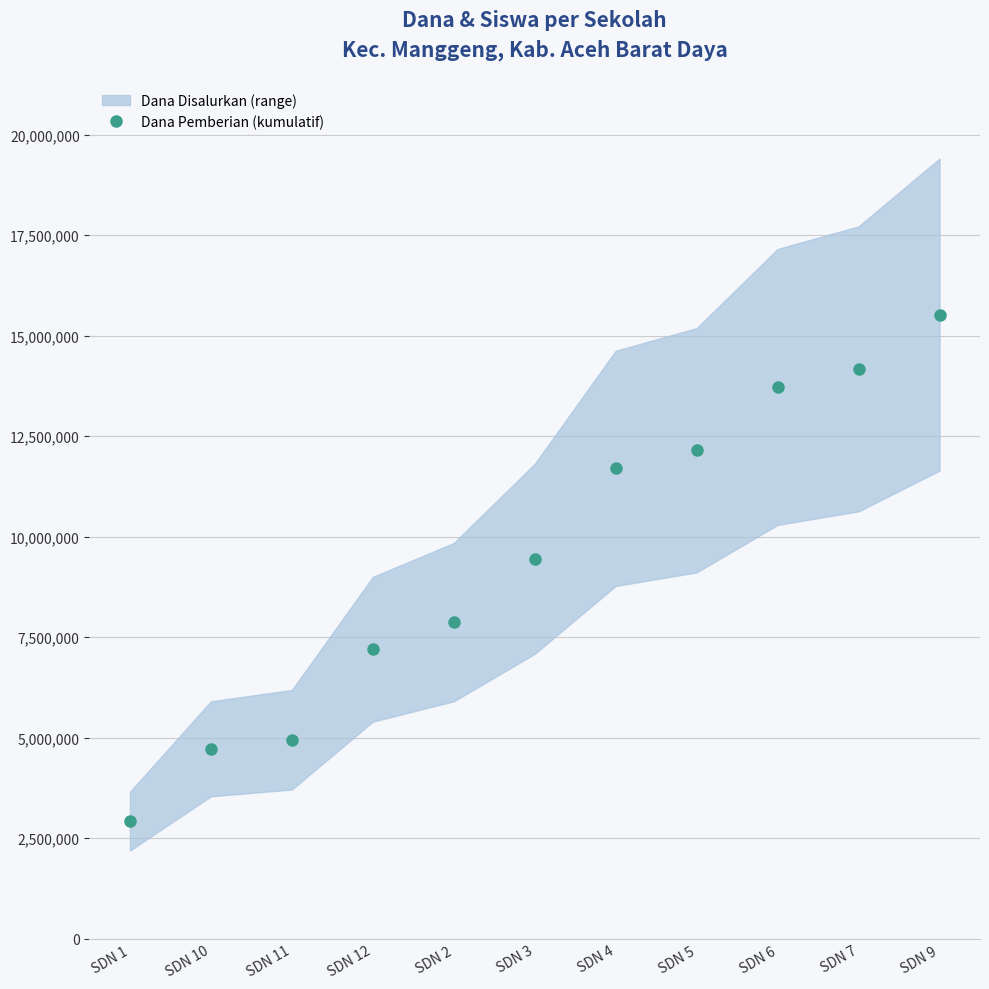

How many lines are shown in the chart?

1